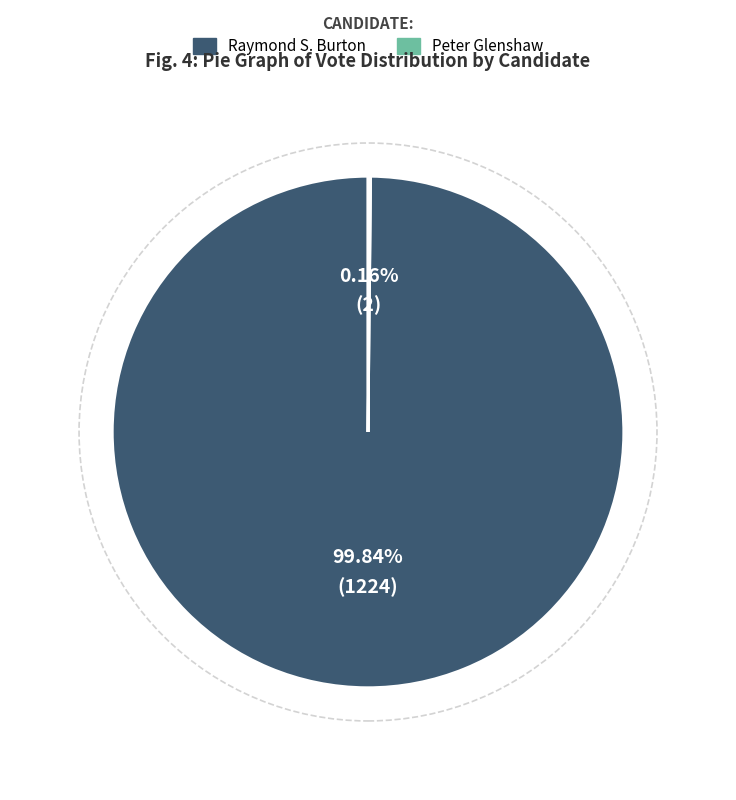

Is there a majority slice in this chart?

Yes